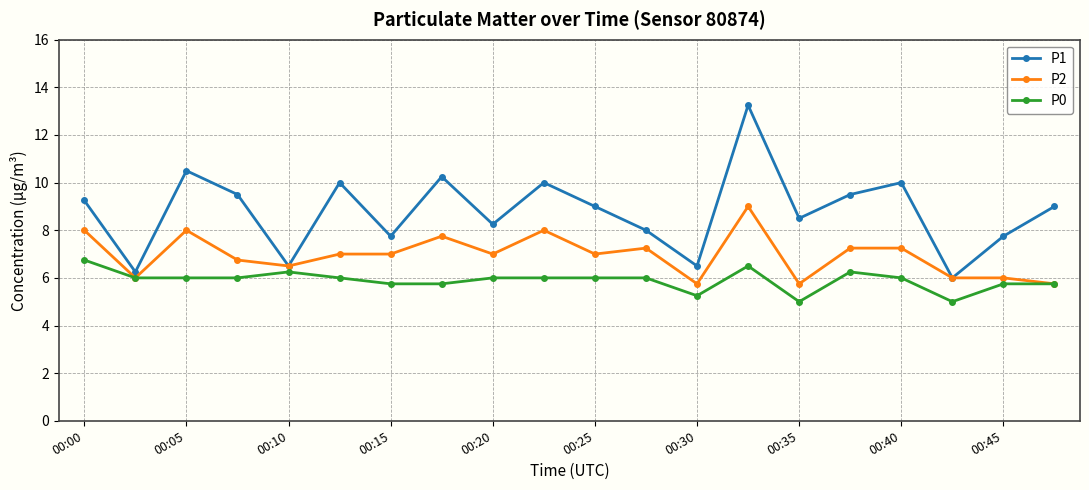

Which series has the largest range (max minus min)?

P1